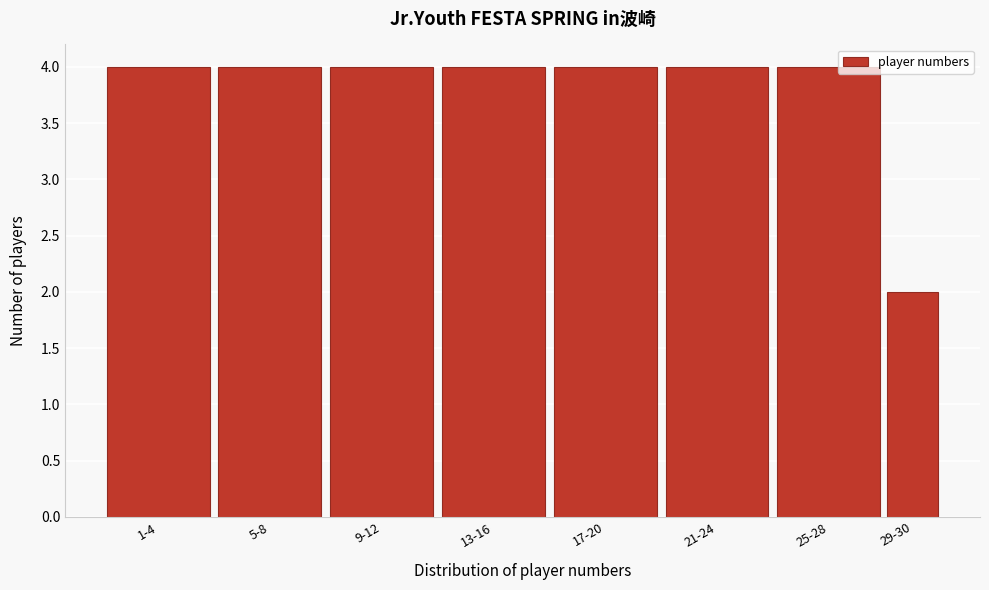

Reading right to left, list all the values displayed in this chart.

29-30=2	25-28=4	21-24=4	17-20=4	13-16=4	9-12=4	5-8=4	1-4=4